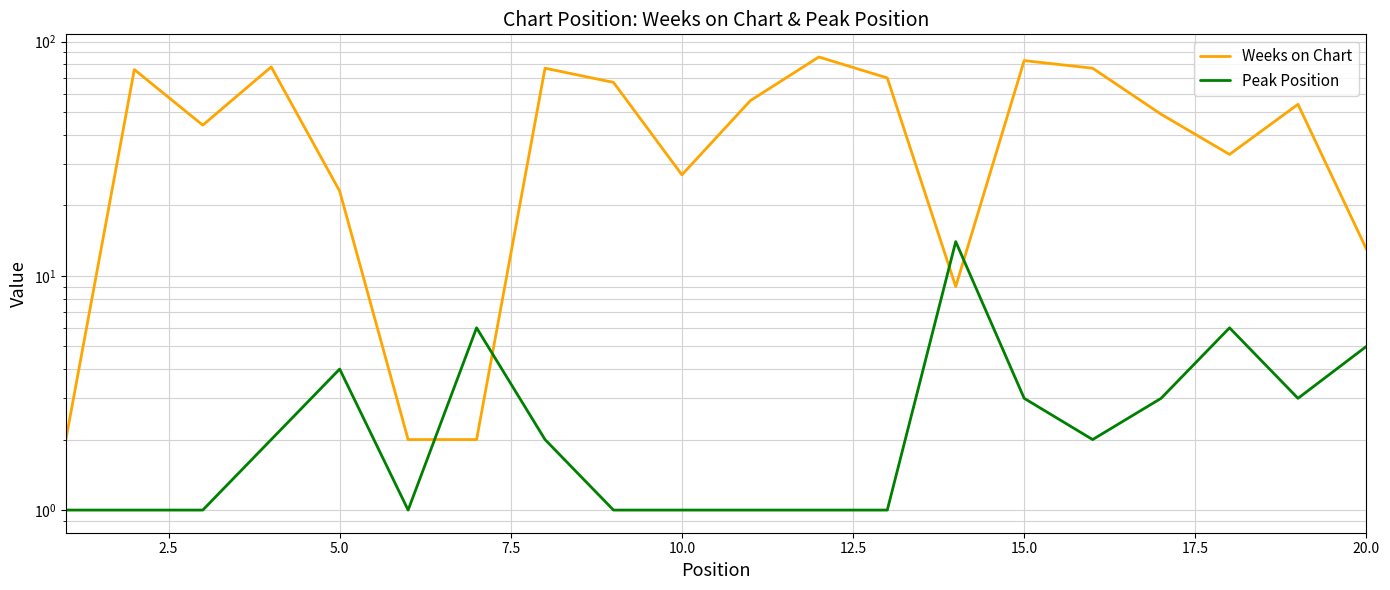

What is the difference between the maximum and second lowest values in the Weeks on Chart series?

84